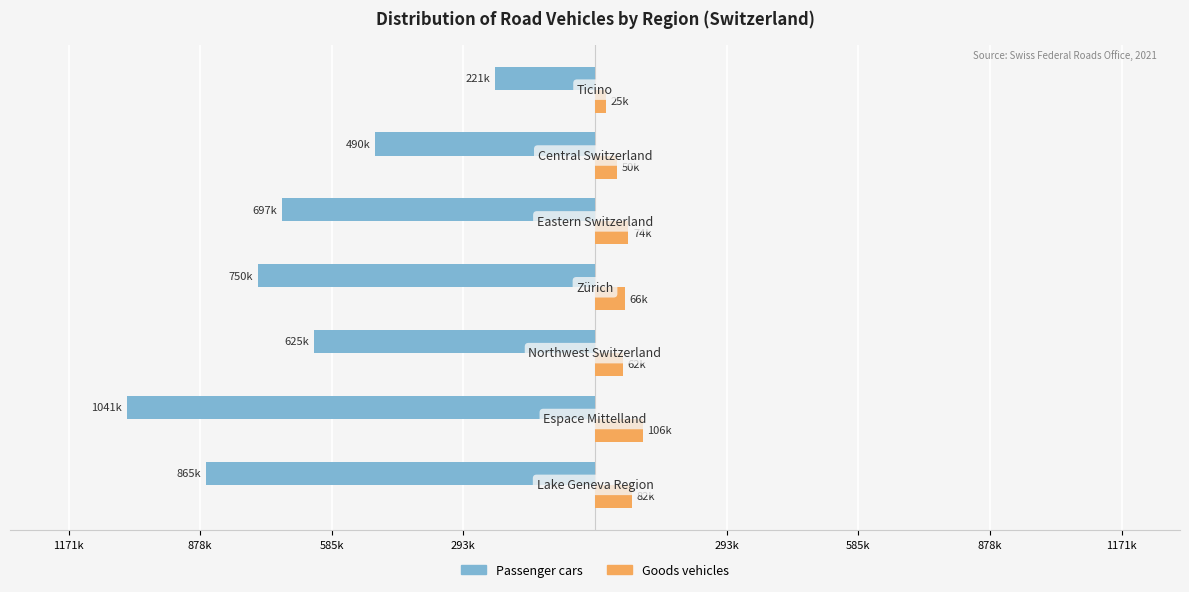

What are all the series names shown in the legend?

Passenger cars, Goods vehicles